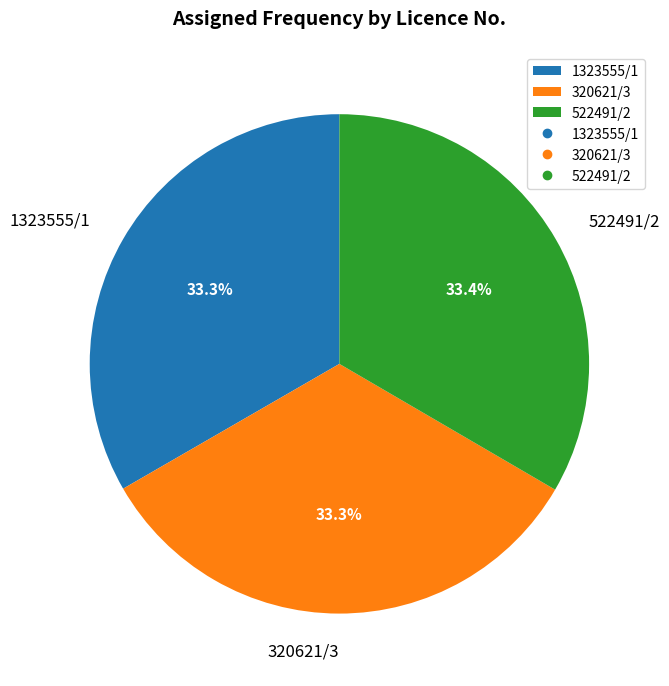

What percentage is the 320621/3 slice, to the nearest percent?

33%